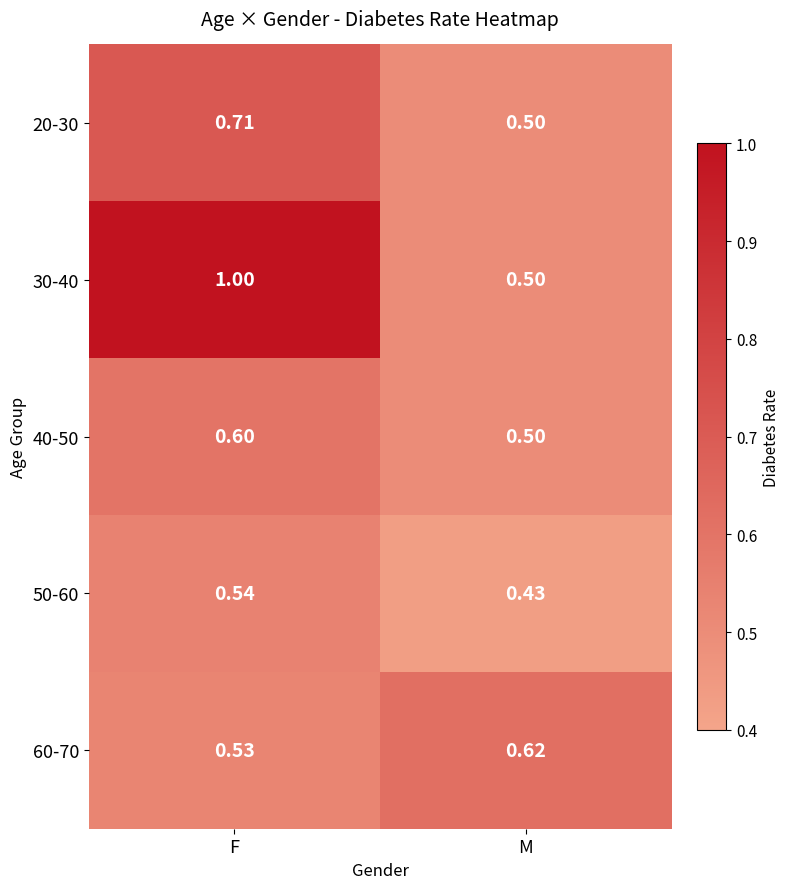

Which category has the lowest value in the 20-30 series?

M